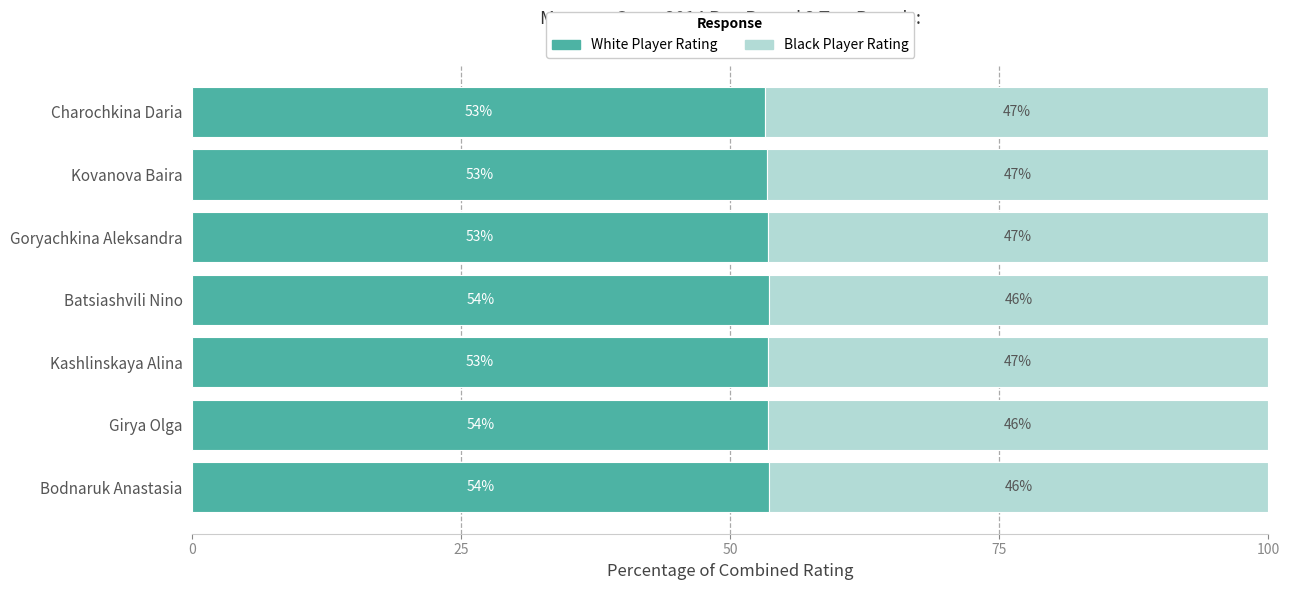

Count the White Player Rating values in the range 53 to 54.

7